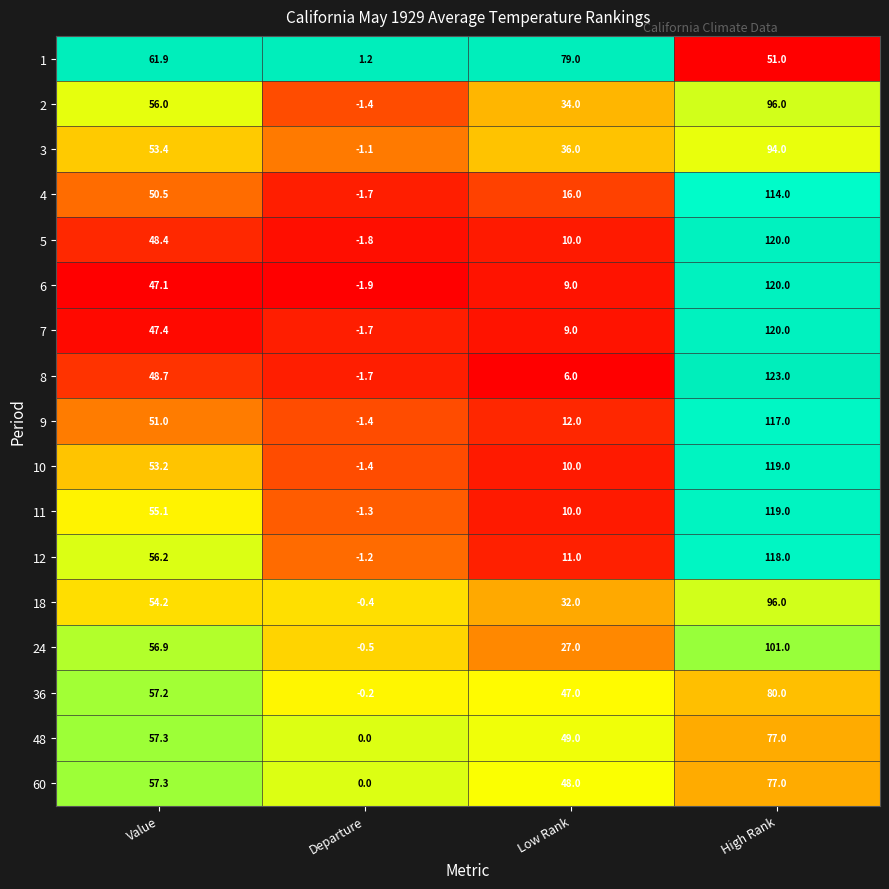

What value does the 11 series have at Departure?

-1.3